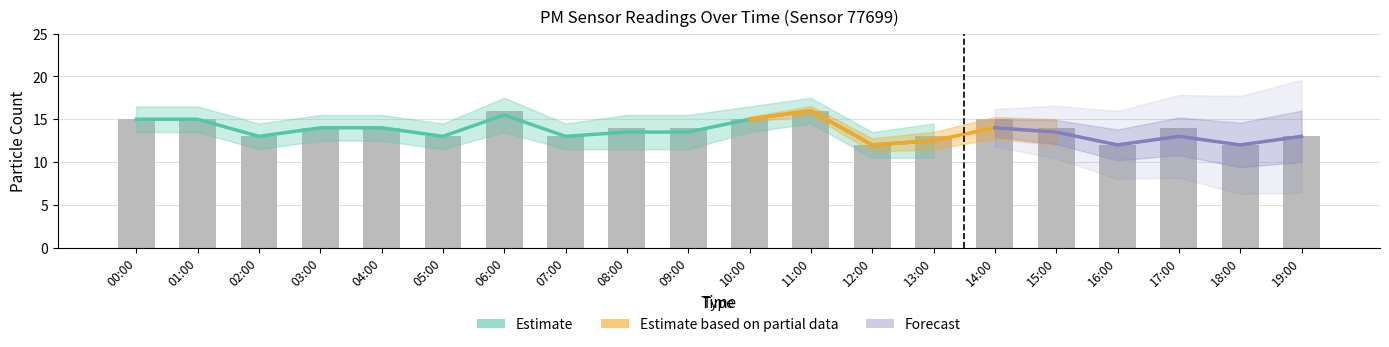

Where does the data first go above 14?

00:00